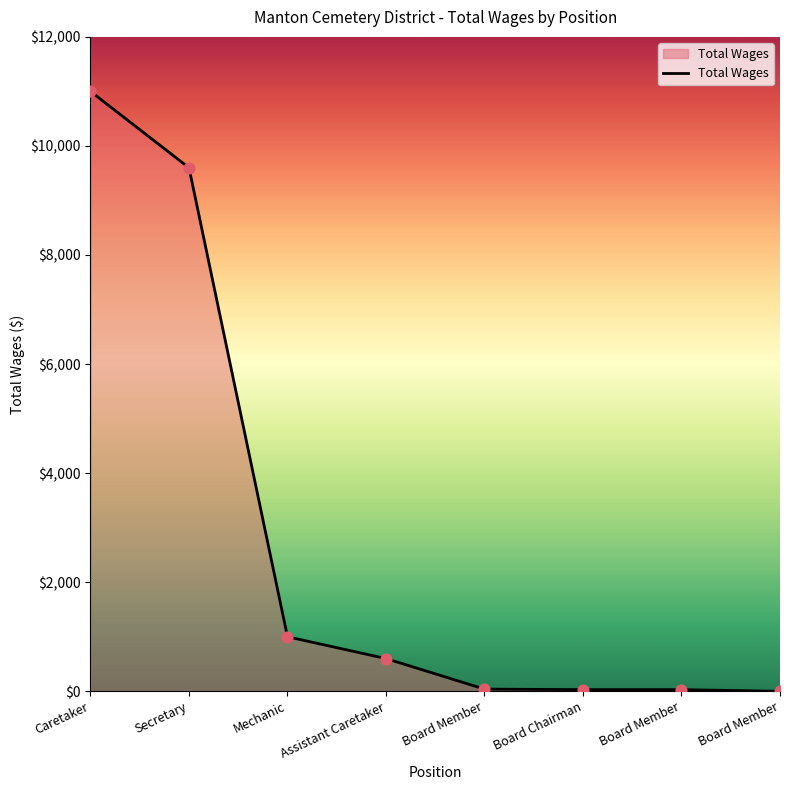

How many lines are shown in the chart?

1